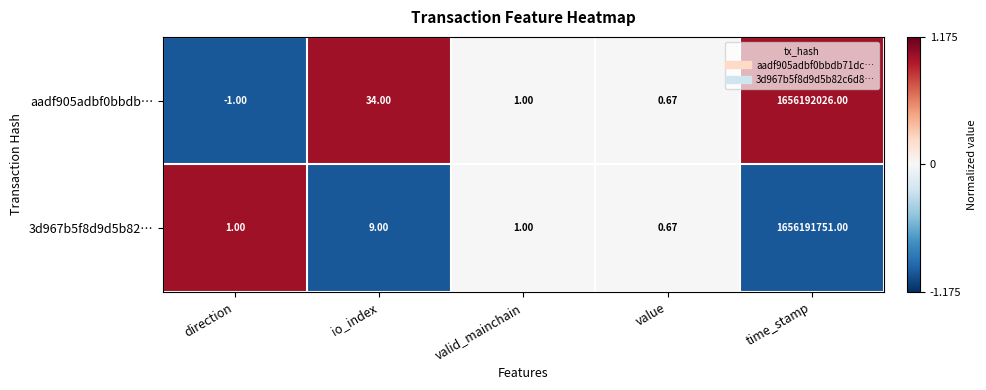

What is the difference between the highest and lowest values at time_stamp?

275.0